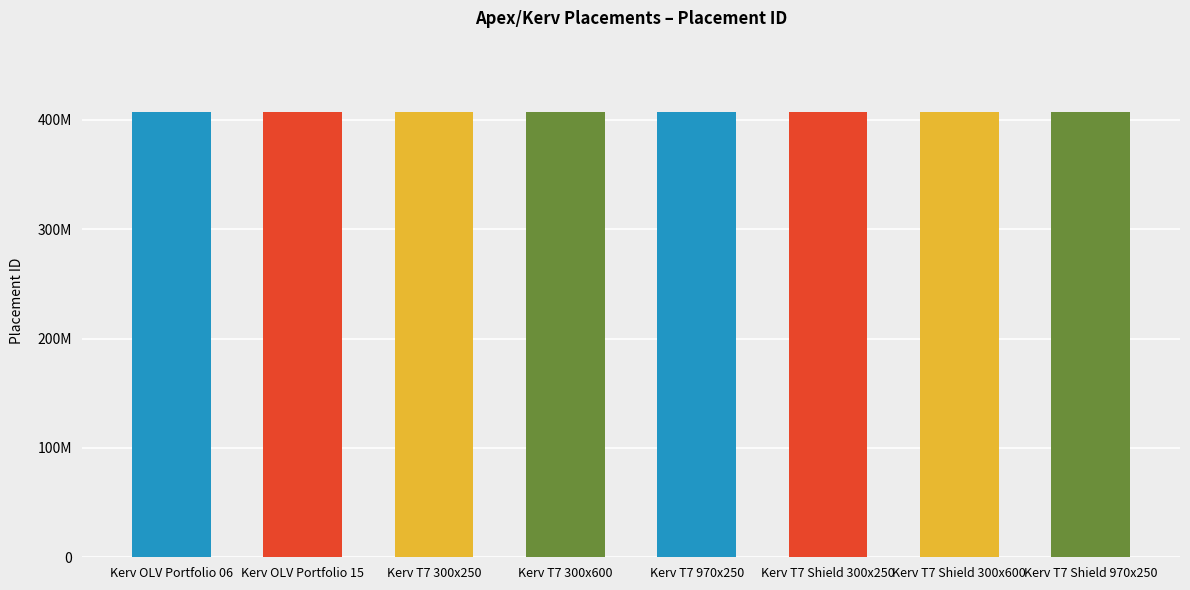

What is the sum of the values at Kerv T7 Shield 300x600 and Kerv T7 Shield 970x250?

813901547